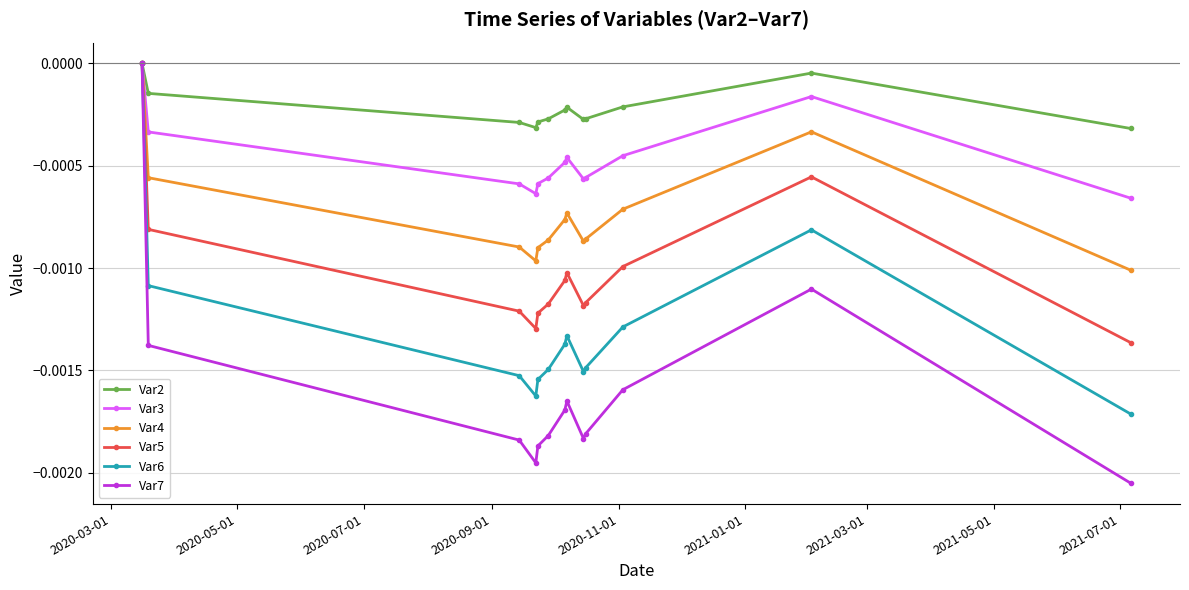

True or false: Var2 has more than 0 interior local peaks.

True